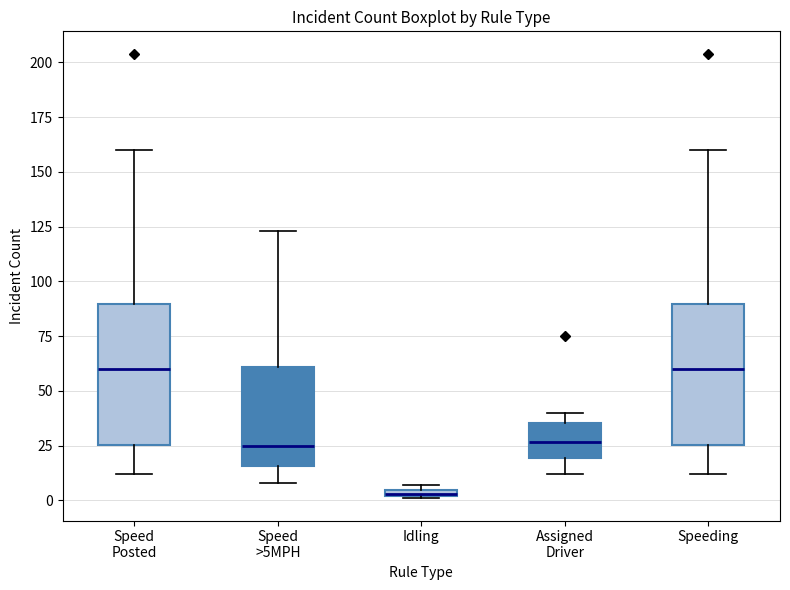

Where is the upper edge of the box for Speeding on the y-axis? The values are not printed on the chart, so give them approximately, as read against the axis.

90